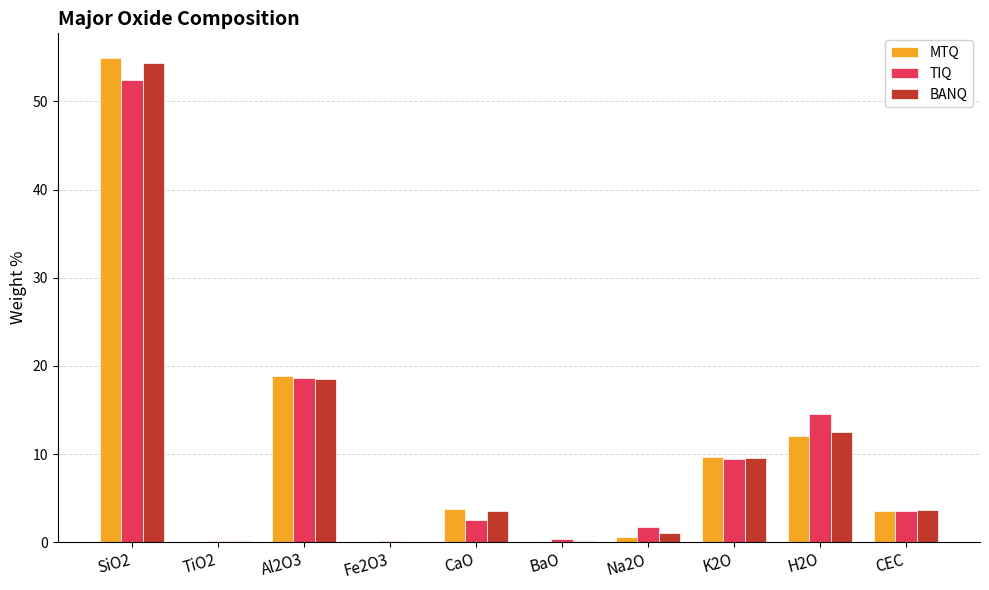

How many groups of bars are there?

10